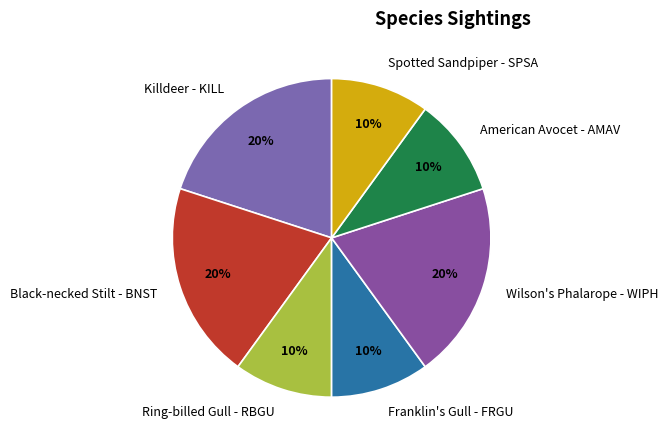

What is the ratio of the value at Black-necked Stilt - BNST to the value at American Avocet - AMAV?

2.0